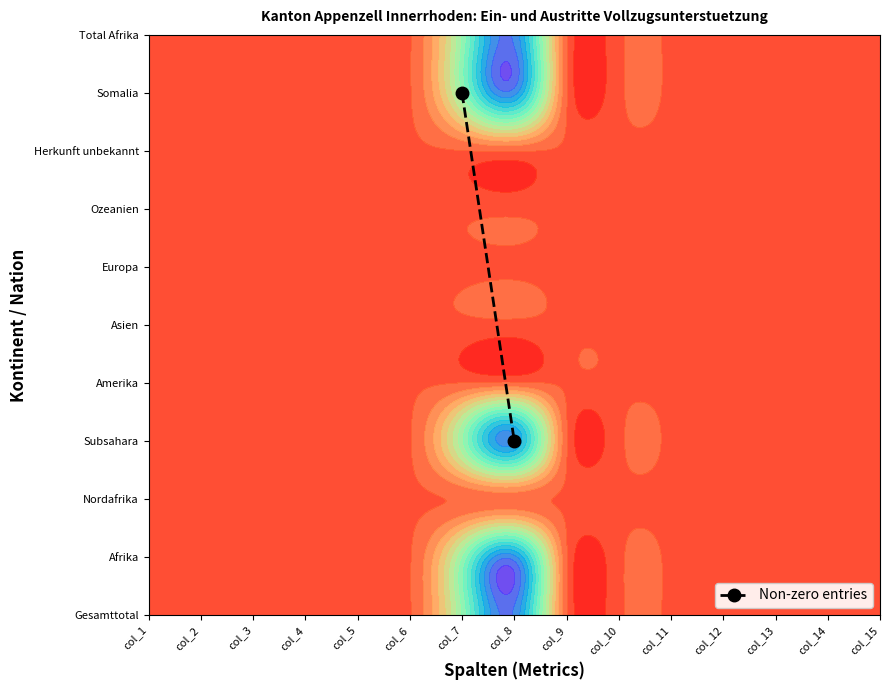

At which label is the value closest to 6?

col_7